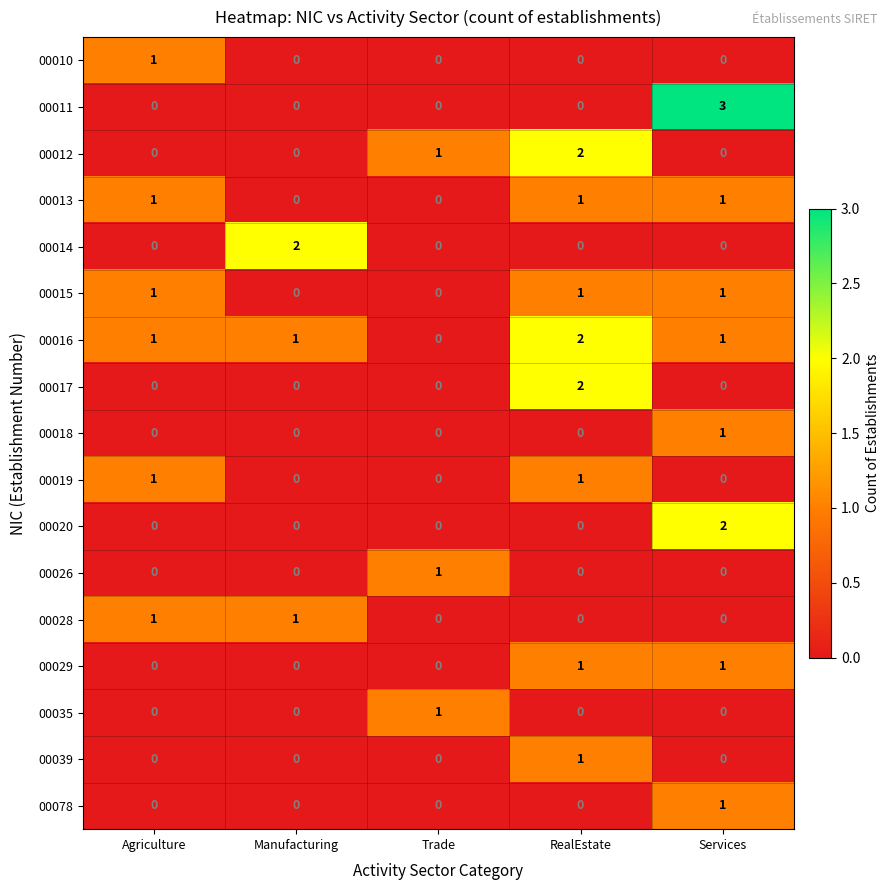

The 00011 series shows -2 at RealEstate. True or false?

False